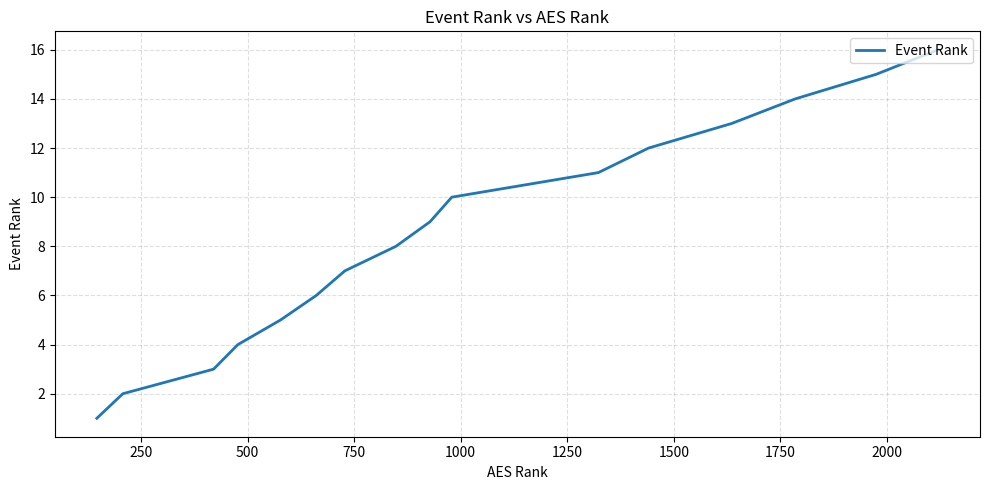

Is this an area chart (filled region under the line)?

No